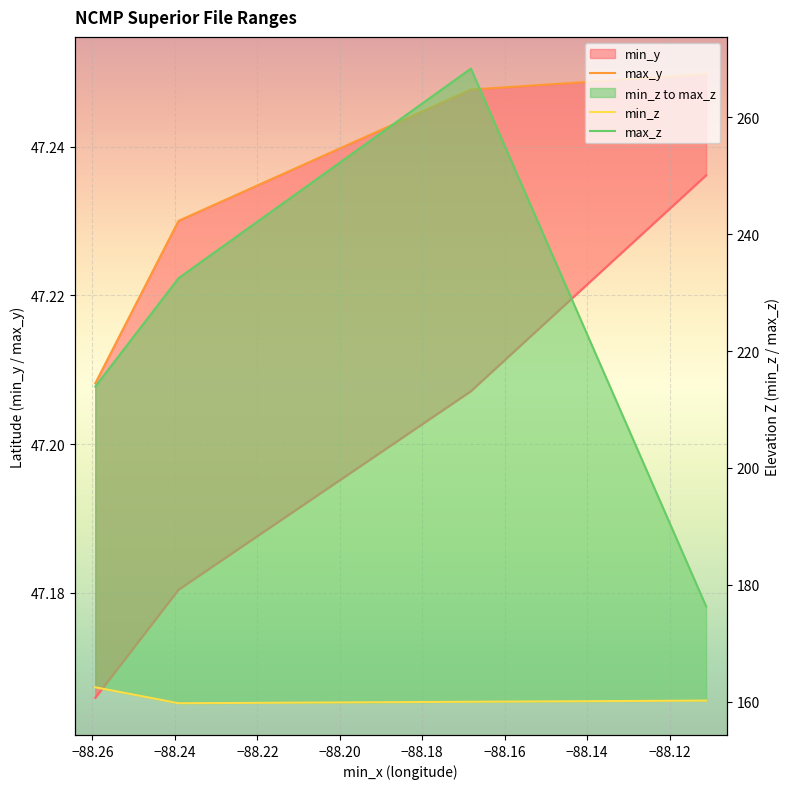

Between −88.24 and −88.22, which is larger?

−88.22